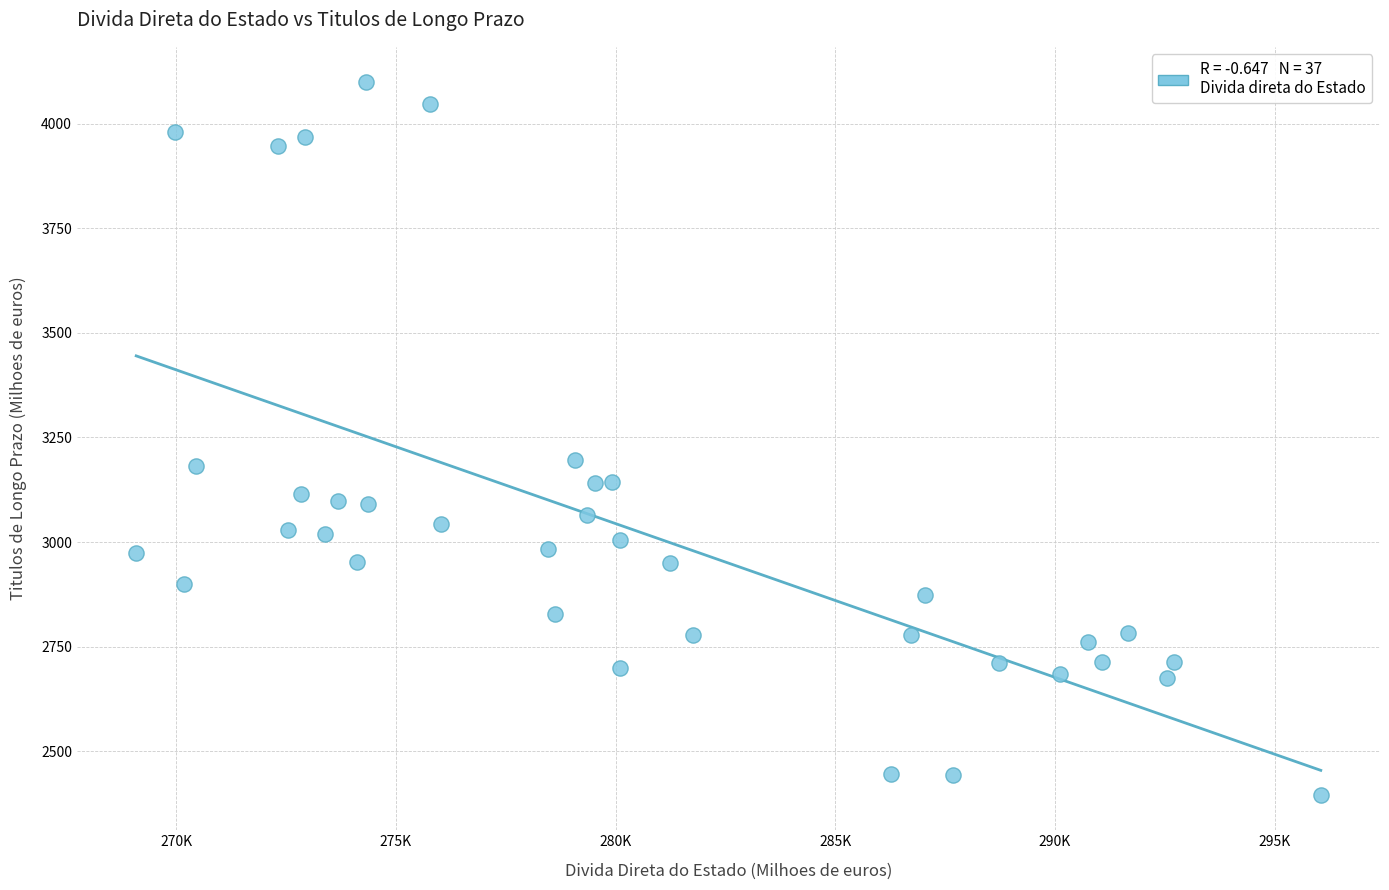

What is the range of X values (max minus min)?

26951.7